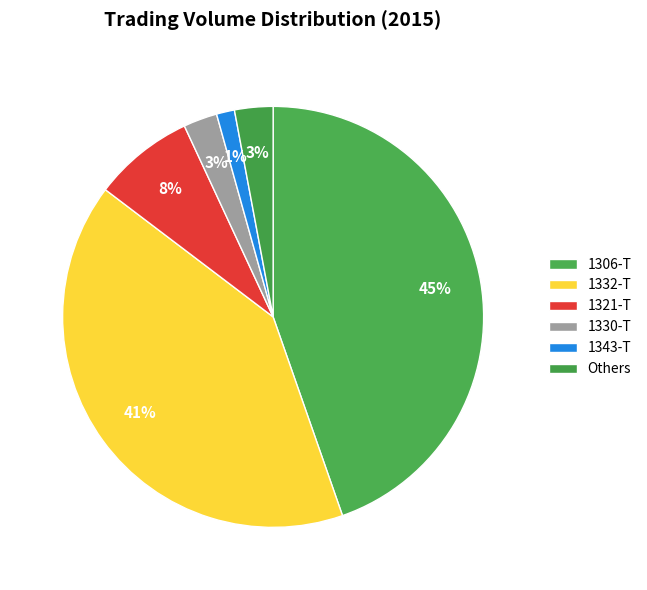

The 1306-T slice represents 45% of the pie. True or false?

True